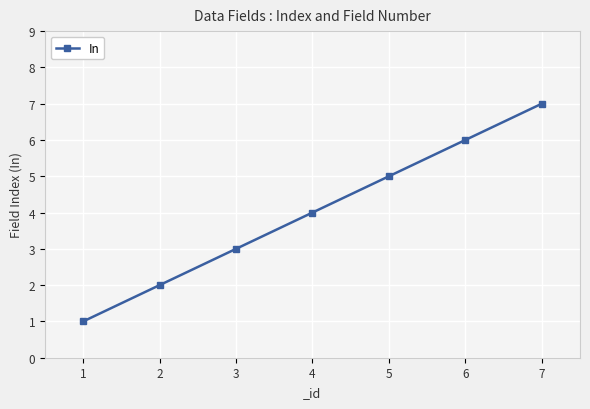

What is the average value?

4